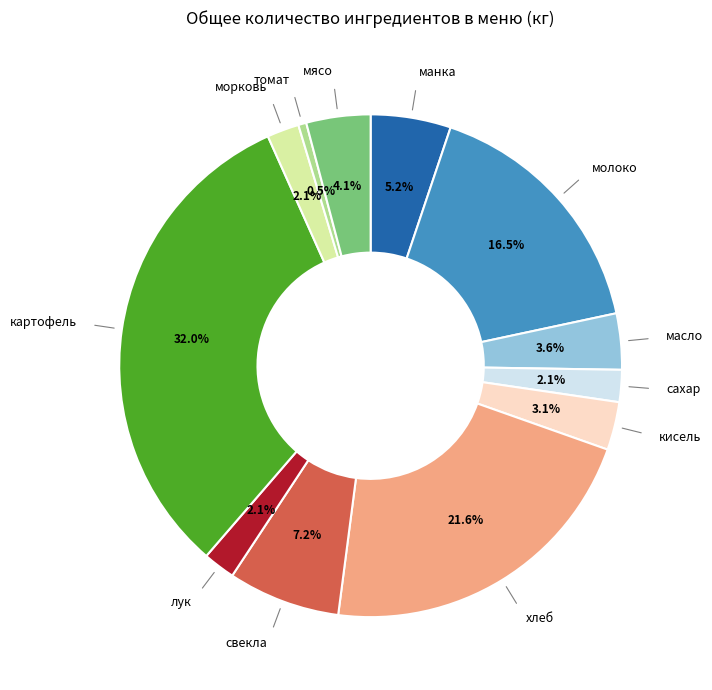

Is there a majority slice in this chart?

No